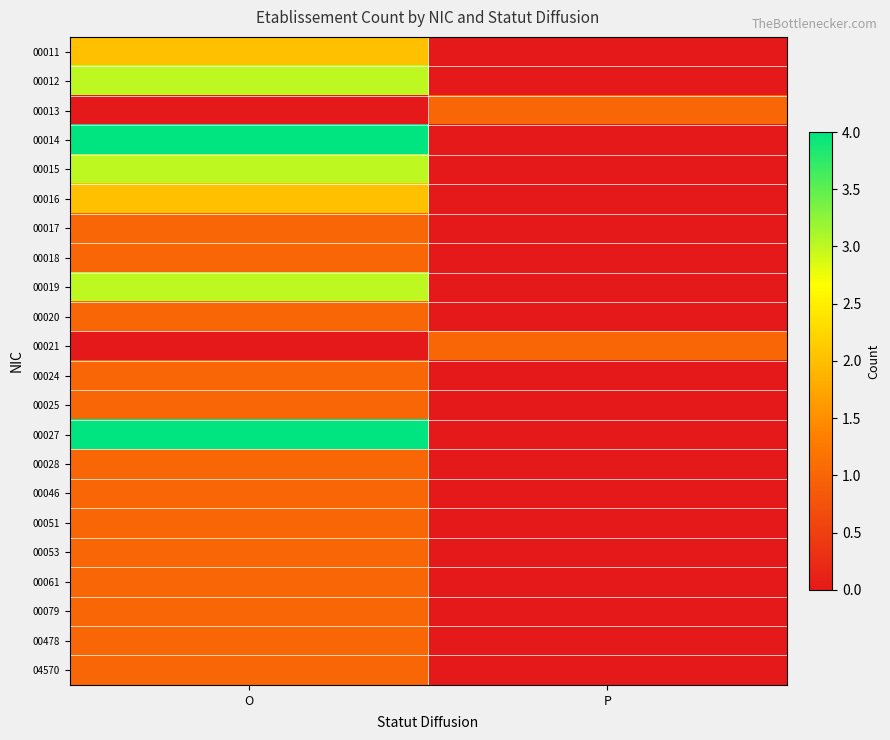

Which label corresponds to the largest value in the chart?

O